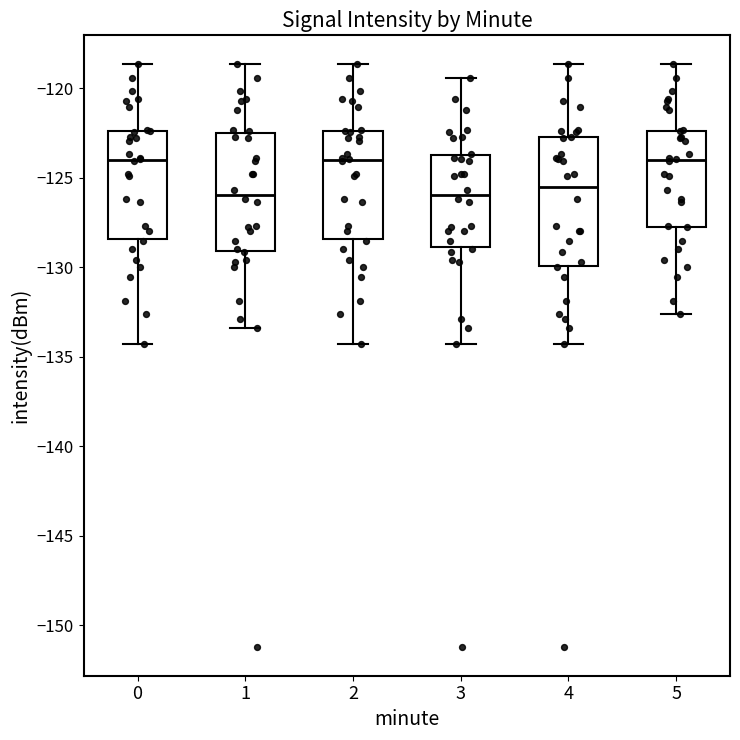

Where is the upper edge of the box at x = 5 on the y-axis? The values are not printed on the chart, so give them approximately, as read against the axis.

-122.5